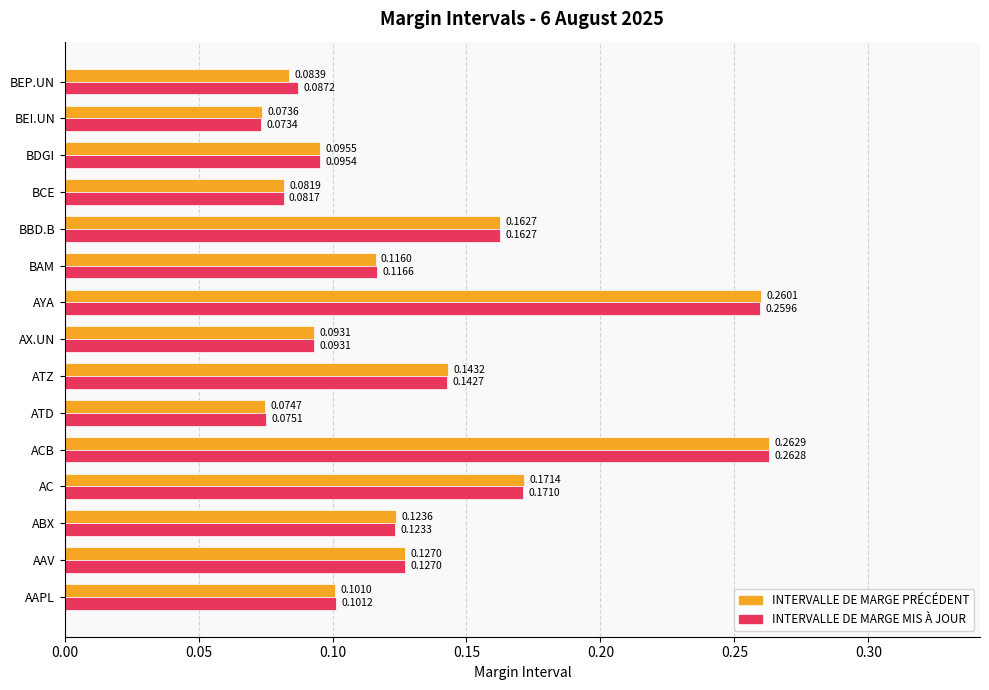

Which series has the widest spread of values?

INTERVALLE DE MARGE MIS À JOUR